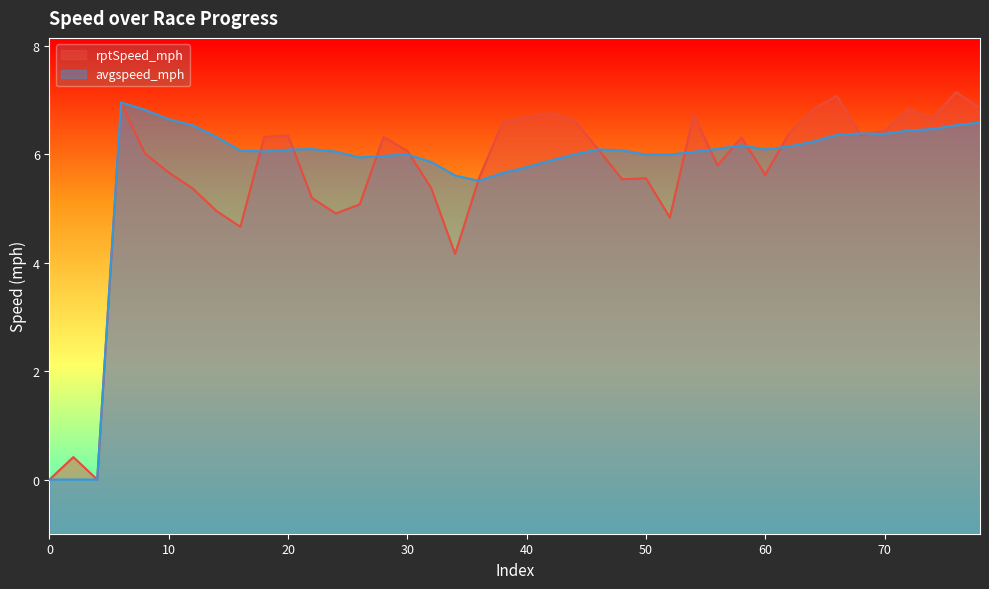

Which series has the largest total across all categories?

avgspeed_mph